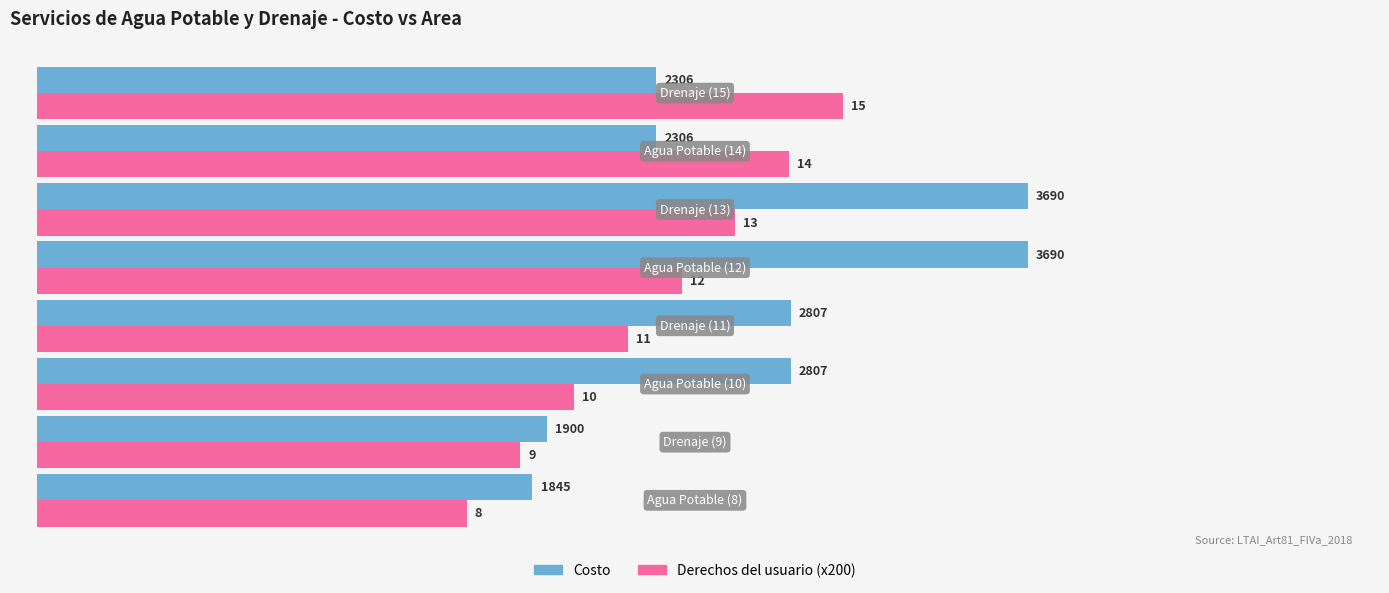

Which series has the widest spread of values?

Costo